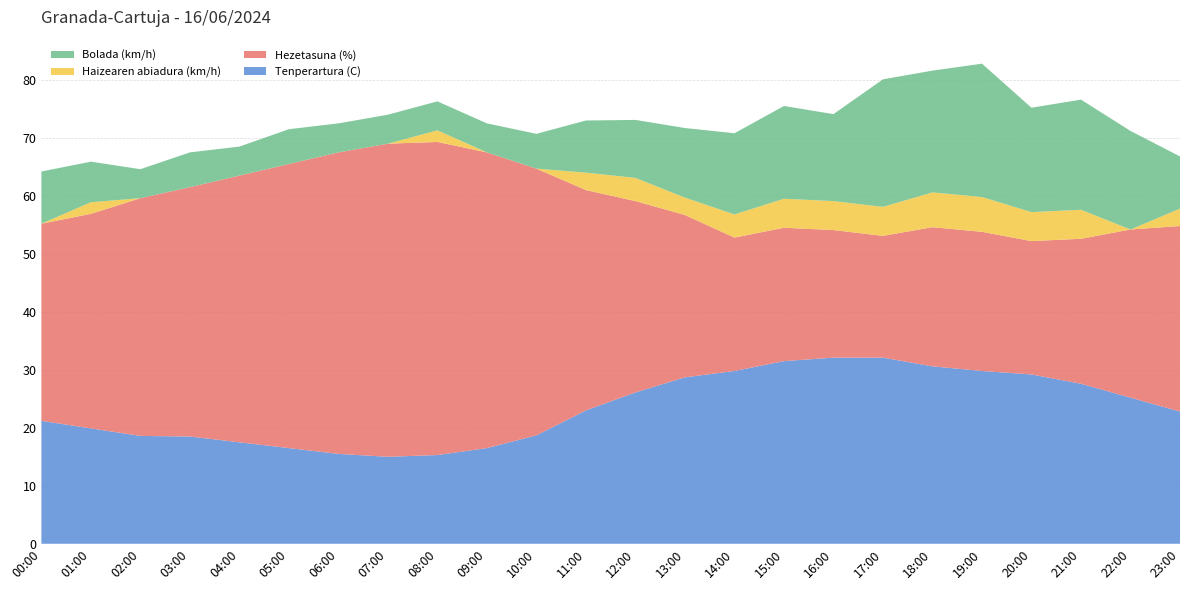

Reading right to left, what are all the values shown in this chart?

Tenperartura (C): 23:00=22.8	22:00=25.2	21:00=27.6	20:00=29.2	19:00=29.8	18:00=30.6	17:00=32.1	16:00=32.1	15:00=31.5	14:00=29.8	13:00=28.7	12:00=26.1	11:00=23.0	10:00=18.7	09:00=16.5	08:00=15.3	07:00=15.0	06:00=15.5	05:00=16.5	04:00=17.5	03:00=18.5	02:00=18.6	01:00=19.9	00:00=21.2
Hezetasuna (%): 23:00=32.0	22:00=29.0	21:00=25.0	20:00=23.0	19:00=24.0	18:00=24.0	17:00=21.0	16:00=22.0	15:00=23.0	14:00=23.0	13:00=28.0	12:00=33.0	11:00=38.0	10:00=46.0	09:00=51.0	08:00=54.0	07:00=54.0	06:00=52.0	05:00=49.0	04:00=46.0	03:00=43.0	02:00=41.0	01:00=37.0	00:00=34.0
Haizearen abiadura (km/h): 23:00=3.0	22:00=0.0	21:00=5.0	20:00=5.0	19:00=6.0	18:00=6.0	17:00=5.0	16:00=5.0	15:00=5.0	14:00=4.0	13:00=3.0	12:00=4.0	11:00=3.0	10:00=0.0	09:00=0.0	08:00=2.0	07:00=0.0	06:00=0.0	05:00=0.0	04:00=0.0	03:00=0.0	02:00=0.0	01:00=2.0	00:00=0.0
Bolada (km/h): 23:00=9.0	22:00=17.0	21:00=19.0	20:00=18.0	19:00=23.0	18:00=21.0	17:00=22.0	16:00=15.0	15:00=16.0	14:00=14.0	13:00=12.0	12:00=10.0	11:00=9.0	10:00=6.0	09:00=5.0	08:00=5.0	07:00=5.0	06:00=5.0	05:00=6.0	04:00=5.0	03:00=6.0	02:00=5.0	01:00=7.0	00:00=9.0